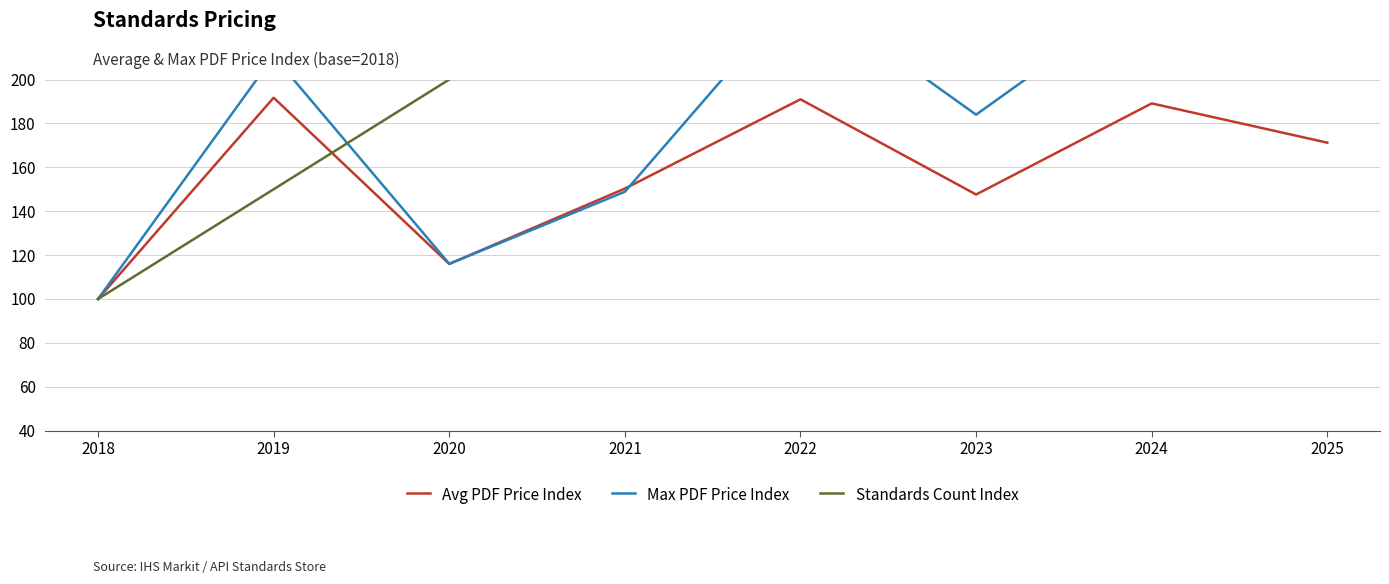

After their last crossing, which series has the higher values: Avg PDF Price Index or Standards Count Index?

Standards Count Index